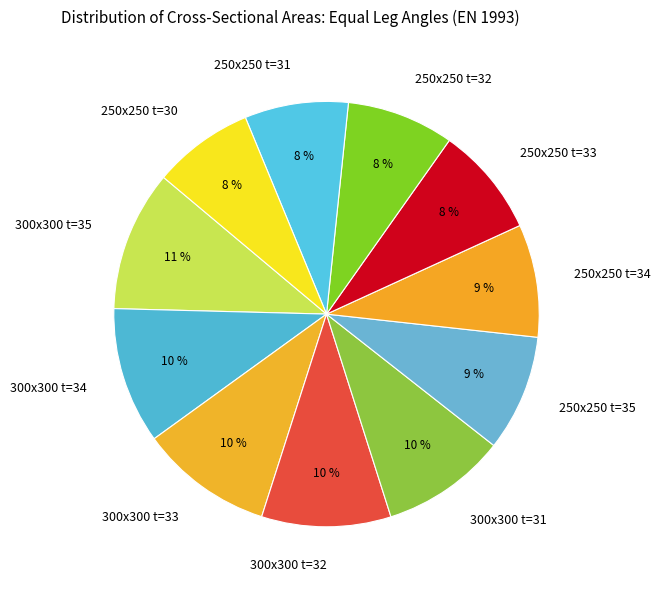

To the nearest percent, what portion does 300x300 t=31 represent?

10%